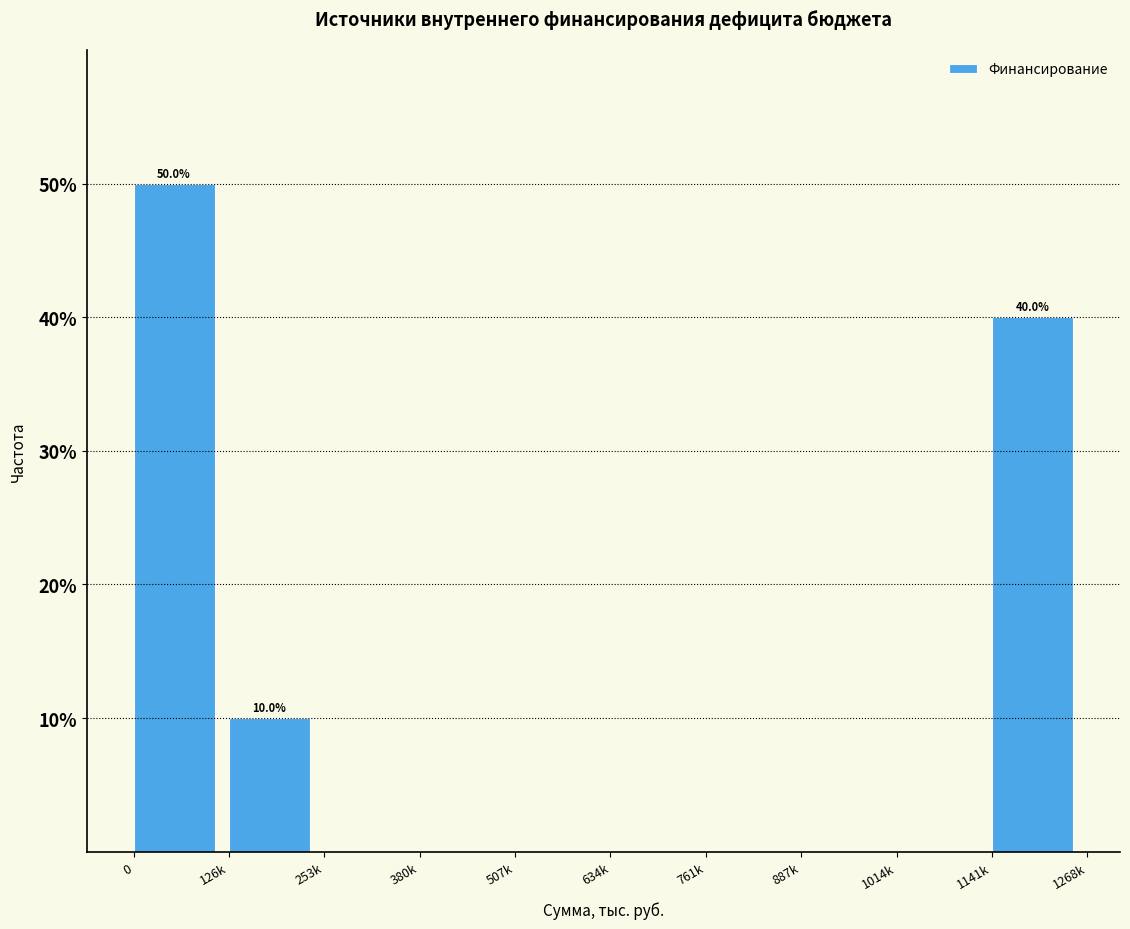

Reading right to left, extract all data points from this chart.

1141k=40	1014k=0	887k=0	761k=0	634k=0	507k=0	380k=0	253k=0	126k=10	0=50